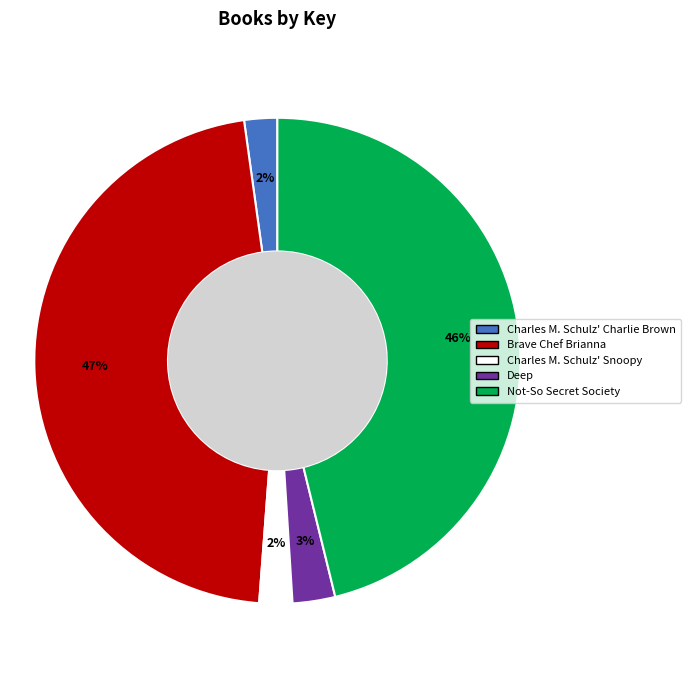

How many segments does this pie chart have?

5